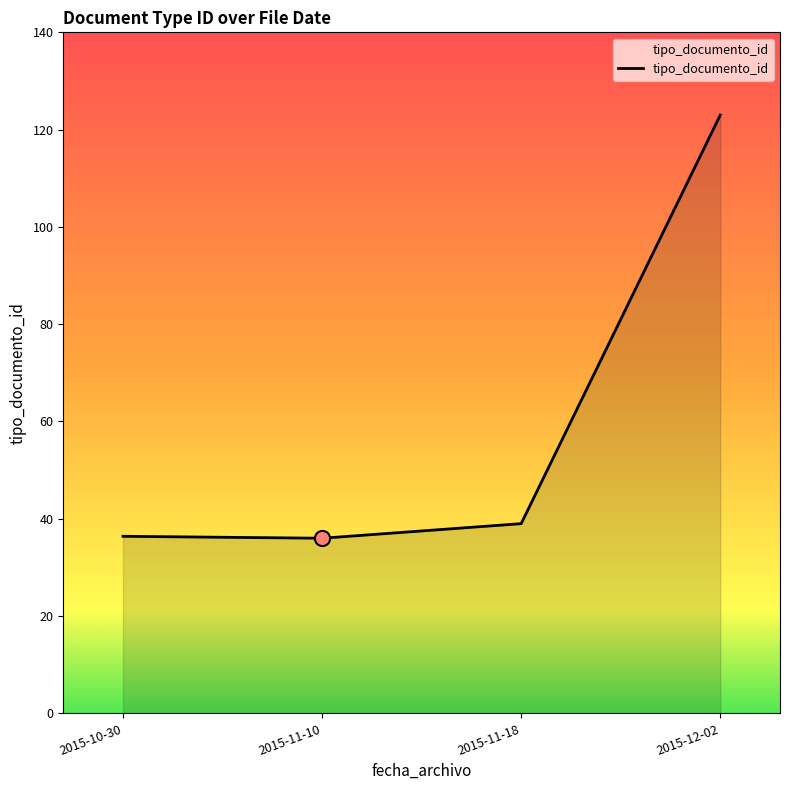

Between 2015-11-10 and 2015-12-02, which is larger?

2015-12-02